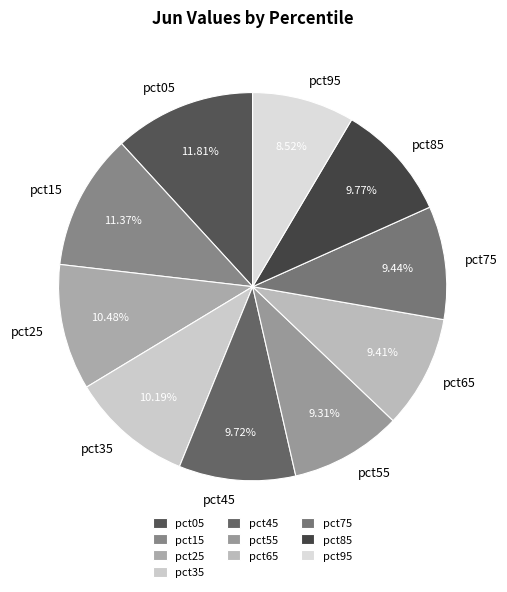

Is pct25 the majority of the pie?

No